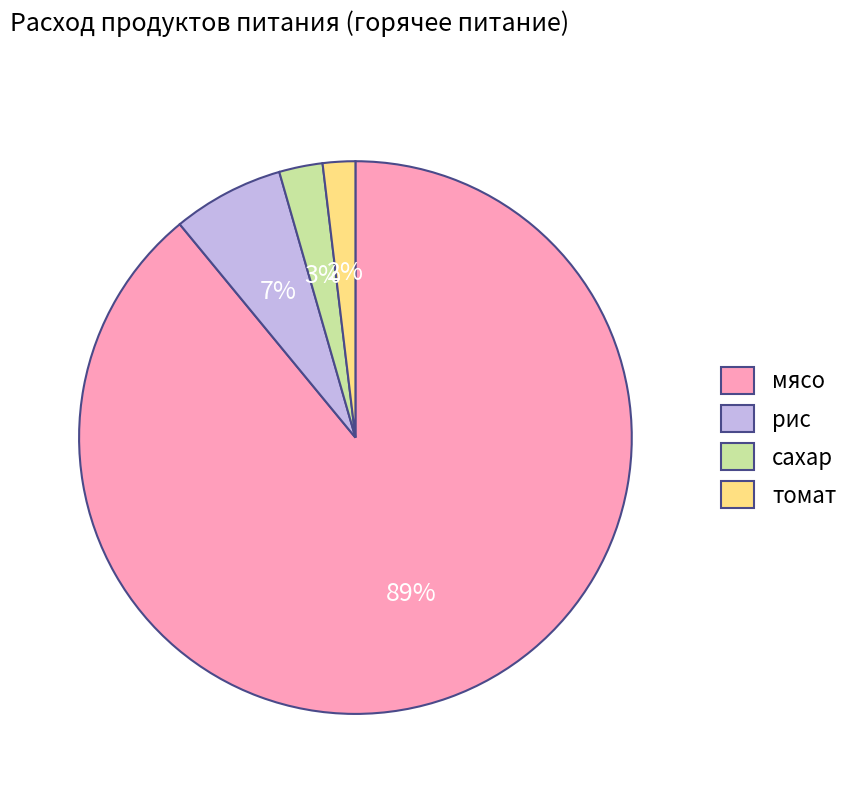

Between рис and сахар, which is larger?

рис